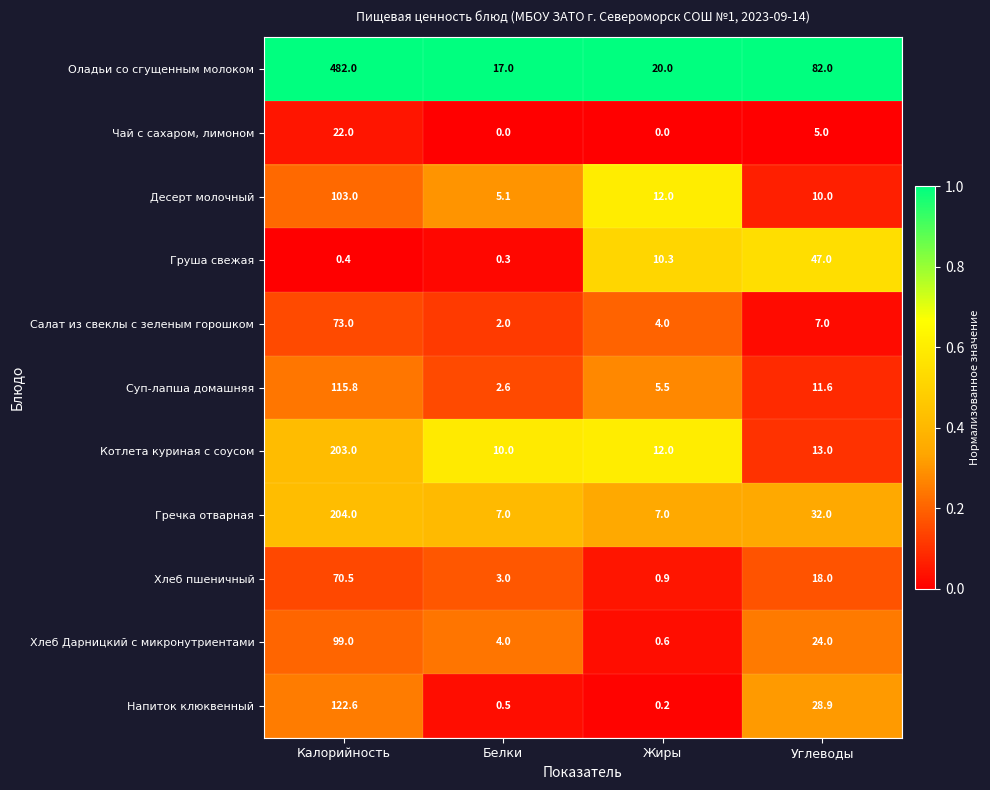

How many series are shown in this chart?

11